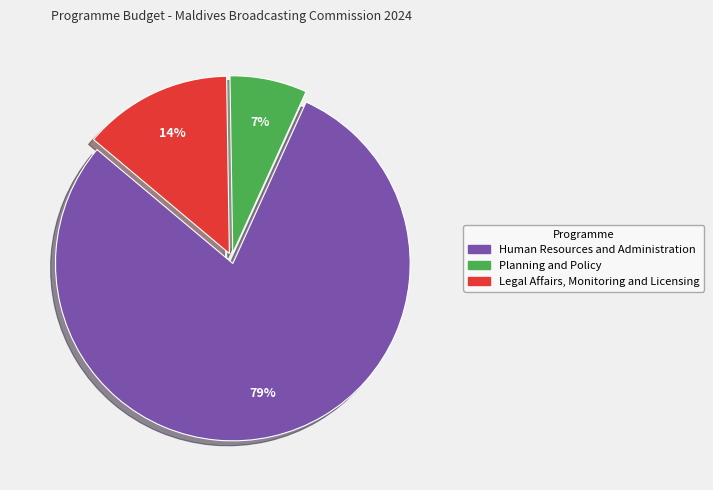

To the nearest percent, what portion does Legal Affairs, Monitoring and Licensing represent?

14%